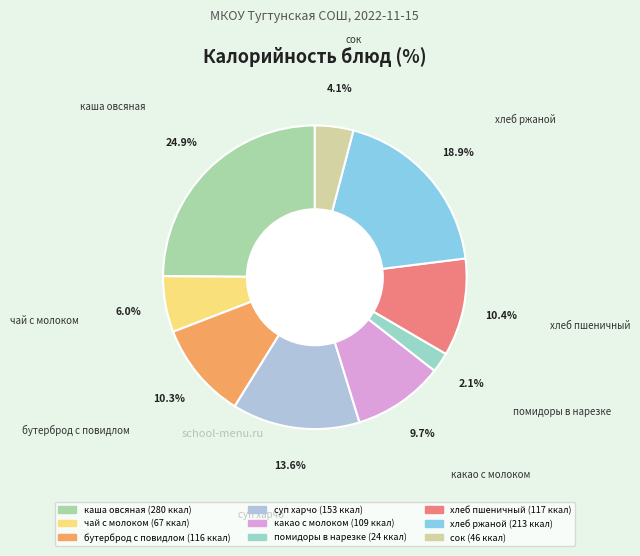

Is there a majority slice in this chart?

No